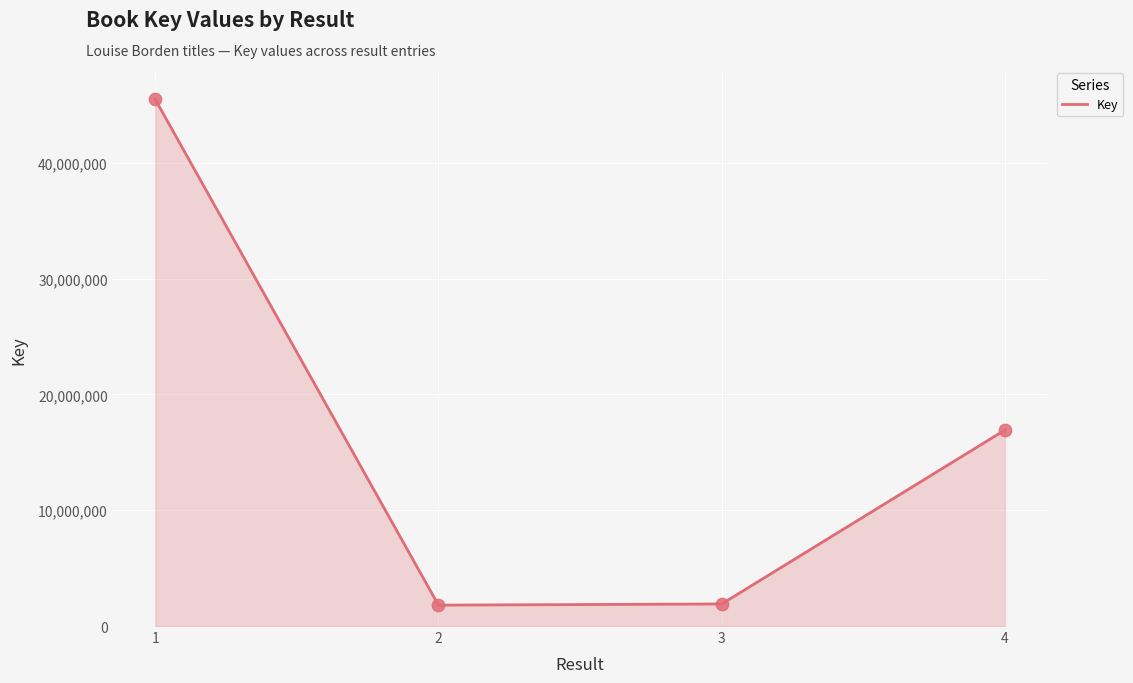

What is the change in value from 1 to 4?

-28556157